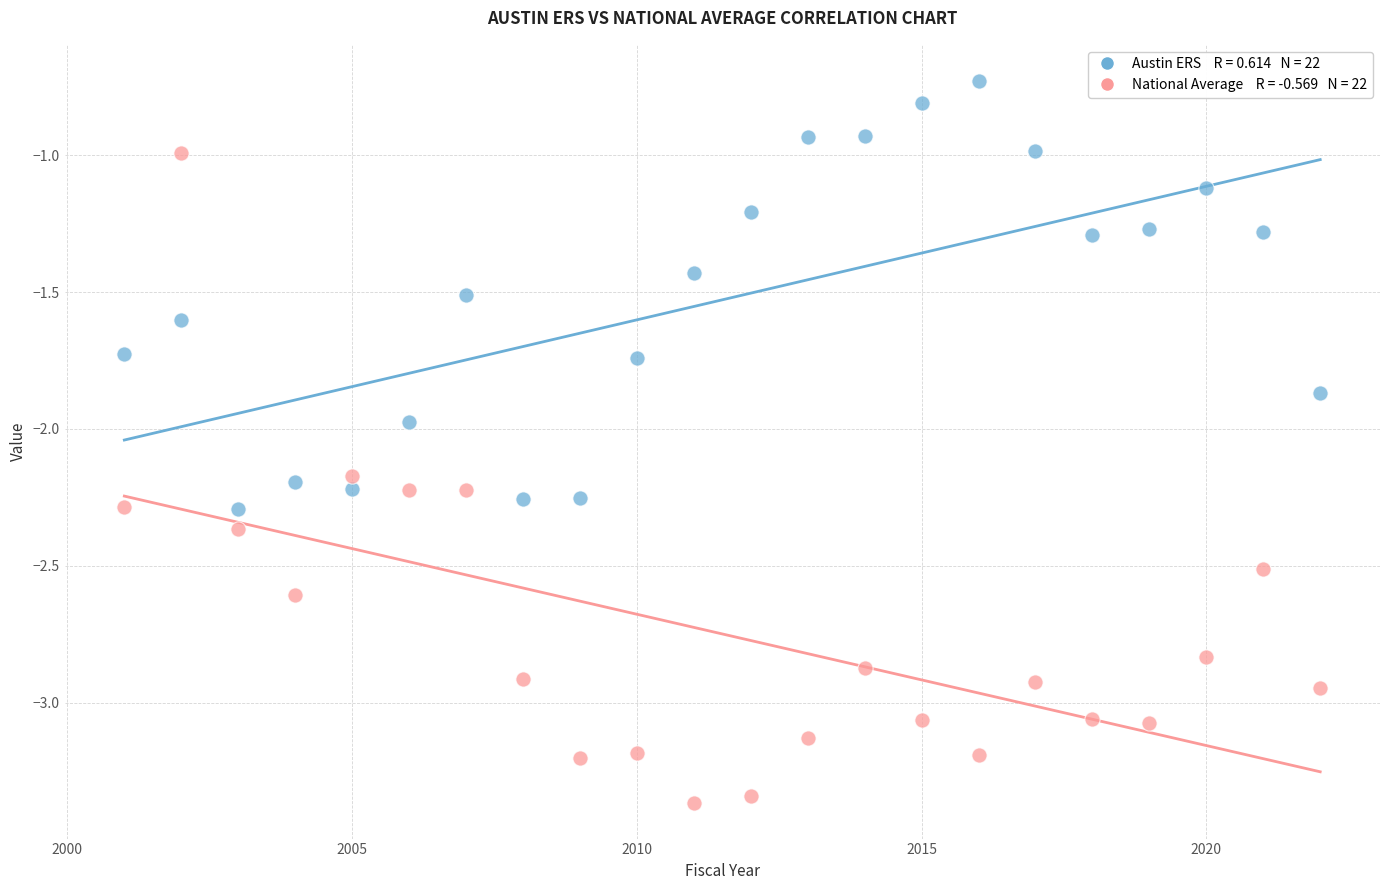

Across all data points, what is the range of Y values (max minus min)?

2.6